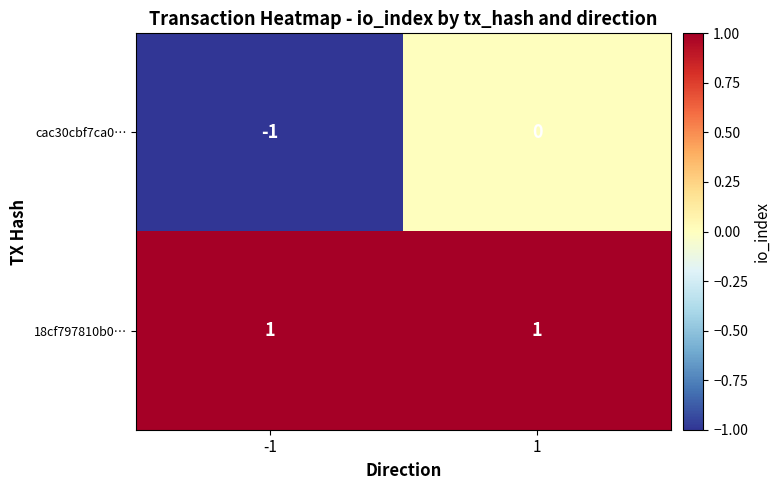

Which series has the widest spread of values?

cac30cbf7ca0…